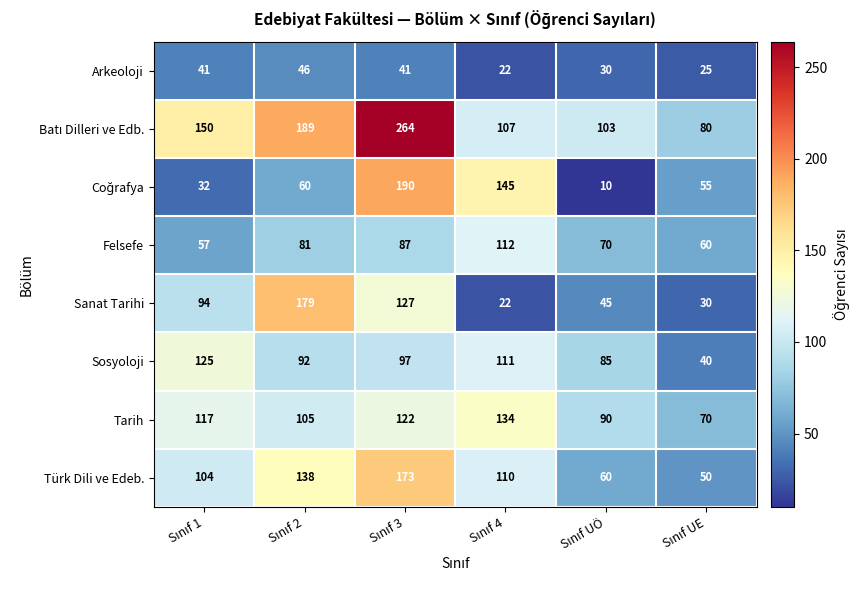

At how many categories does at least one series exceed 68?

6